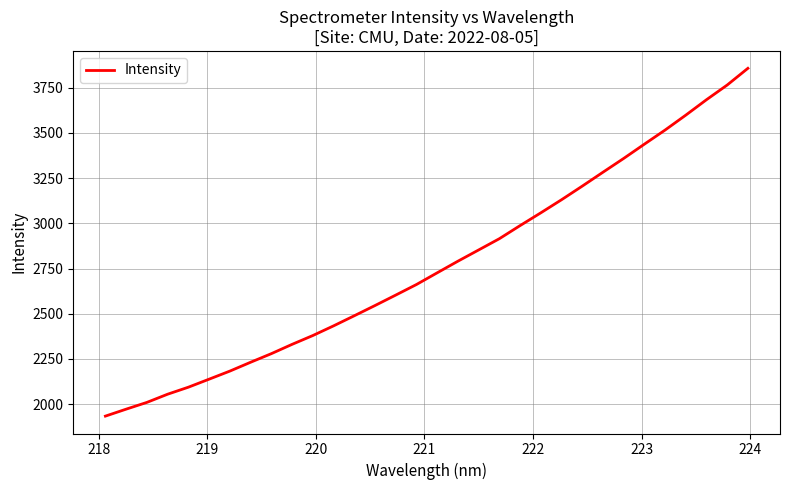

What is the minimum value shown in the chart?

1933.8